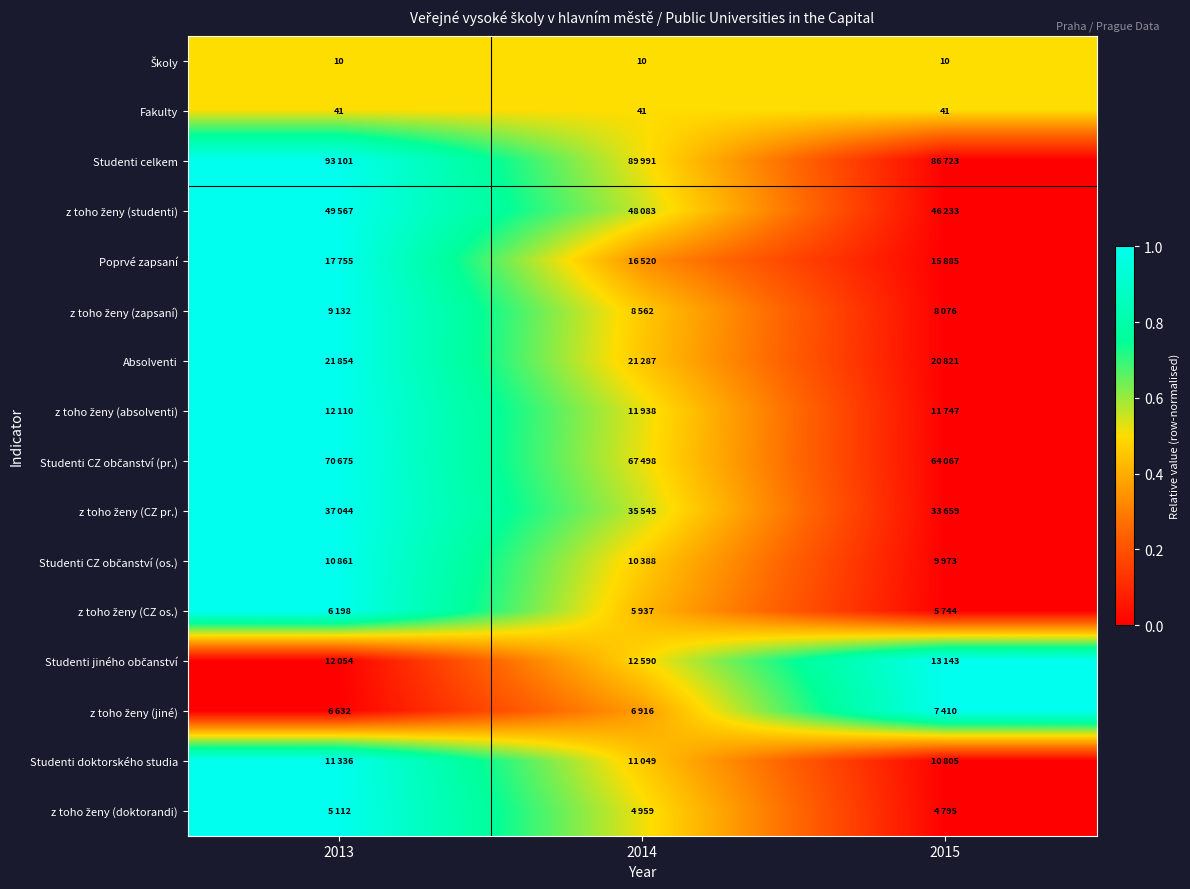

The Studenti doktorského studia series shows 1.4 at 2013. True or false?

False